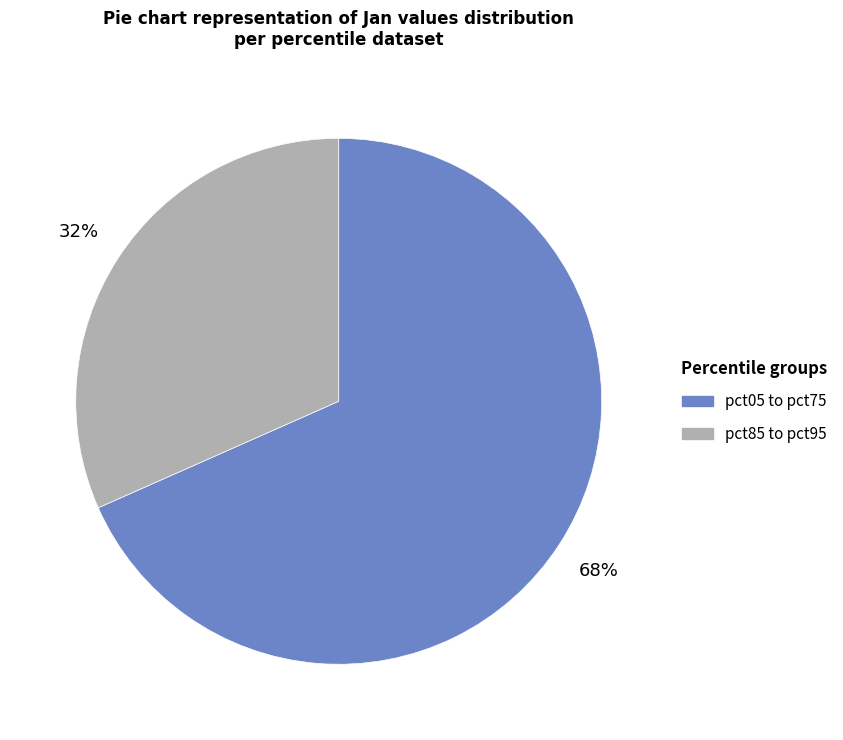

To the nearest percent, what is the average slice percentage?

50%